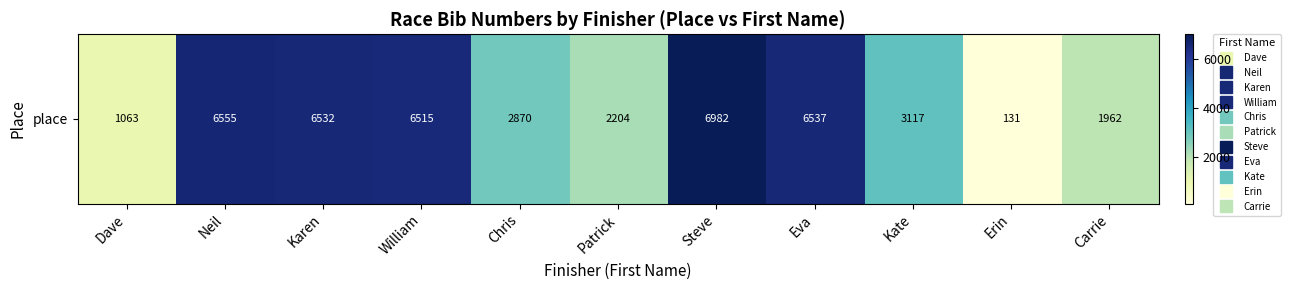

What is the sum of all values?

44468